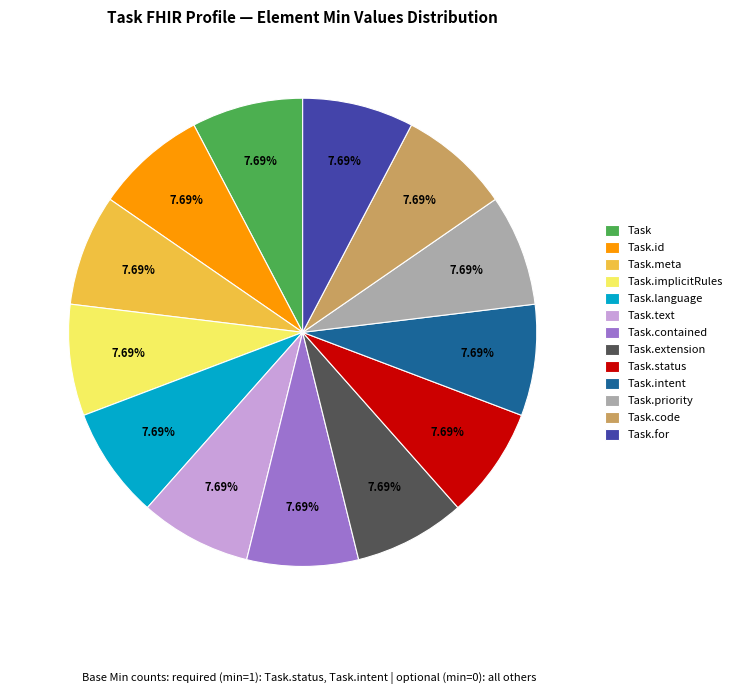

Do Task.text and Task.extension together represent more than half of the pie?

No